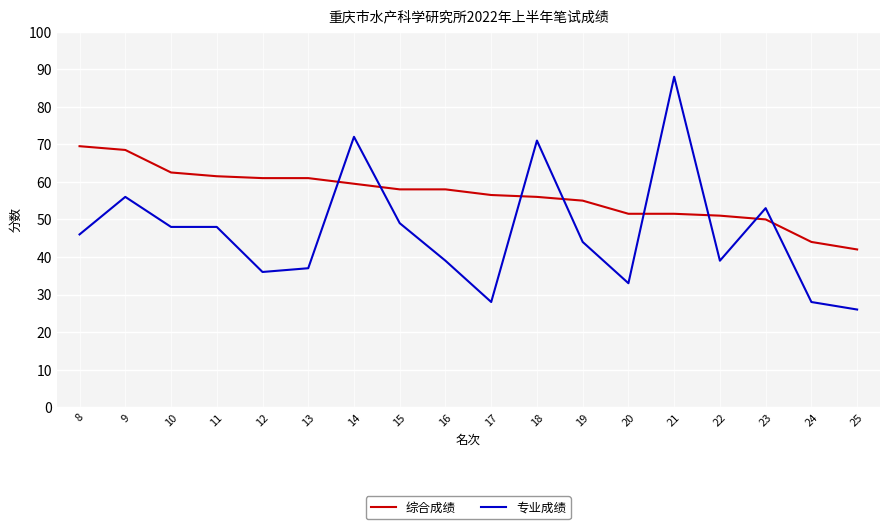

At 25, list the series in order from smallest to largest.

专业成绩, 综合成绩